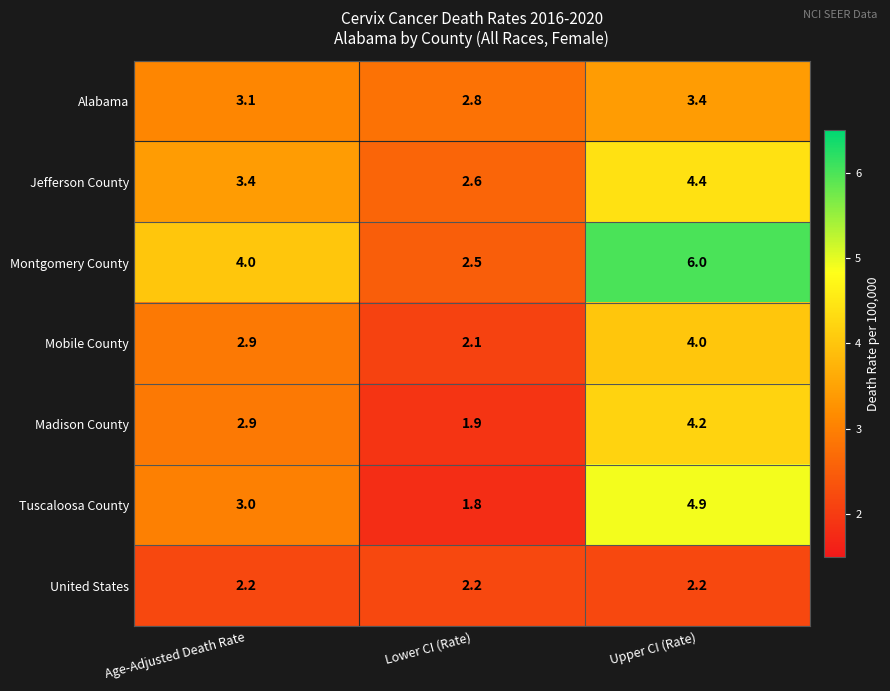

What is the spread (max minus min) of values at Age-Adjusted Death Rate?

1.8